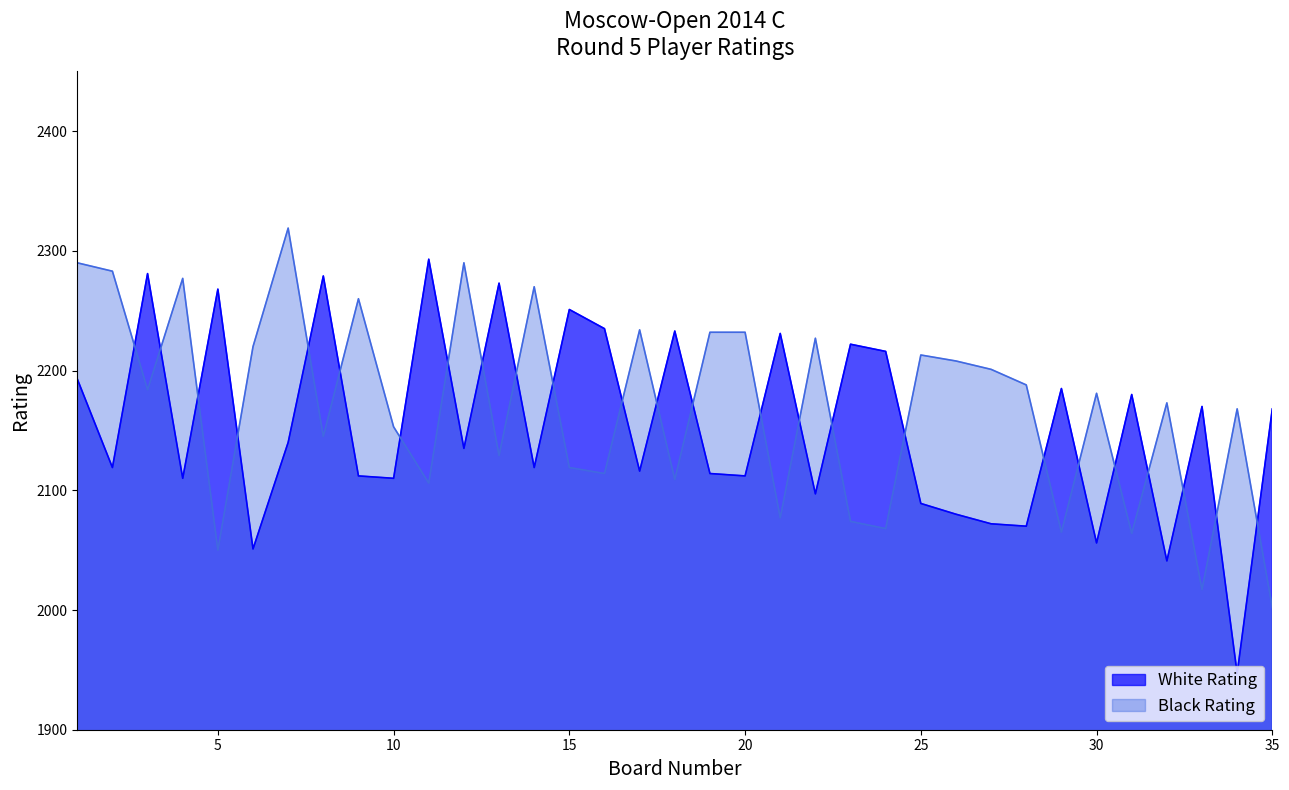

What is the spread (max minus min) of values at 16?

121